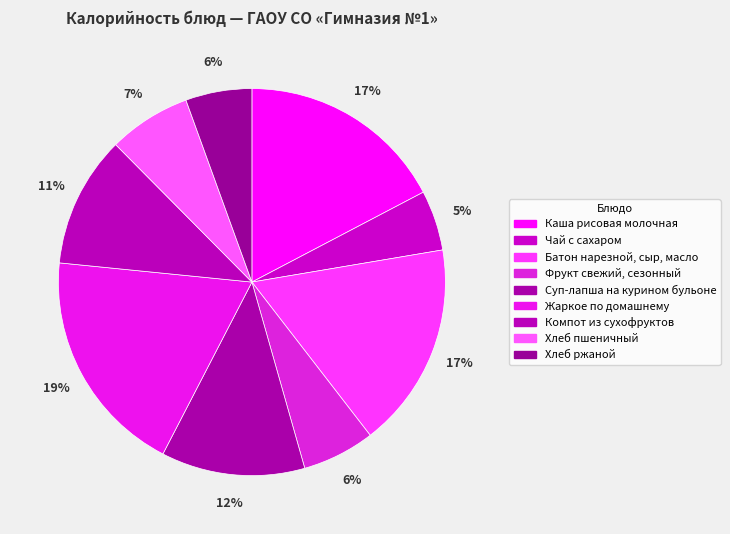

Which category has the biggest portion of the pie?

Жаркое по домашнему